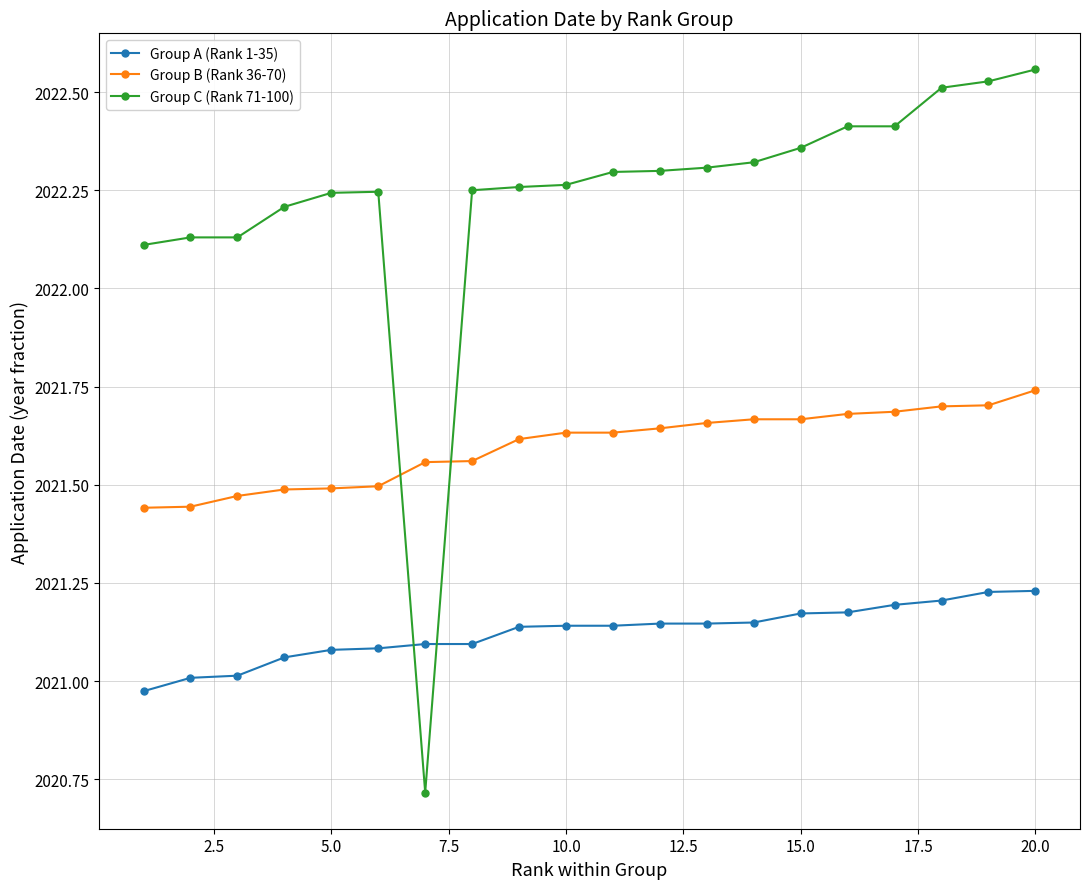

Which series has the largest range (max minus min)?

Group C (Rank 71-100)